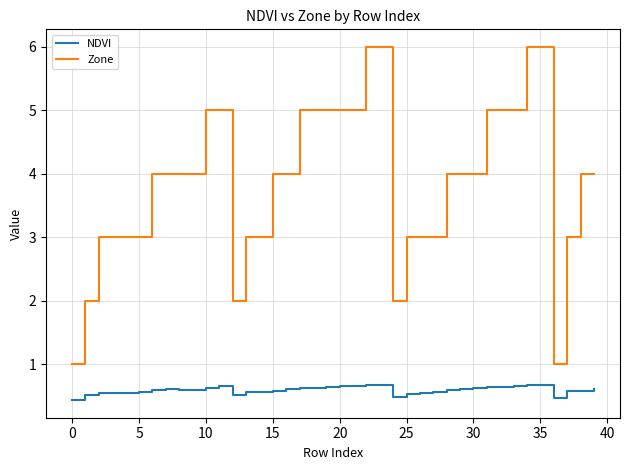

Which series has the widest spread of values?

Zone